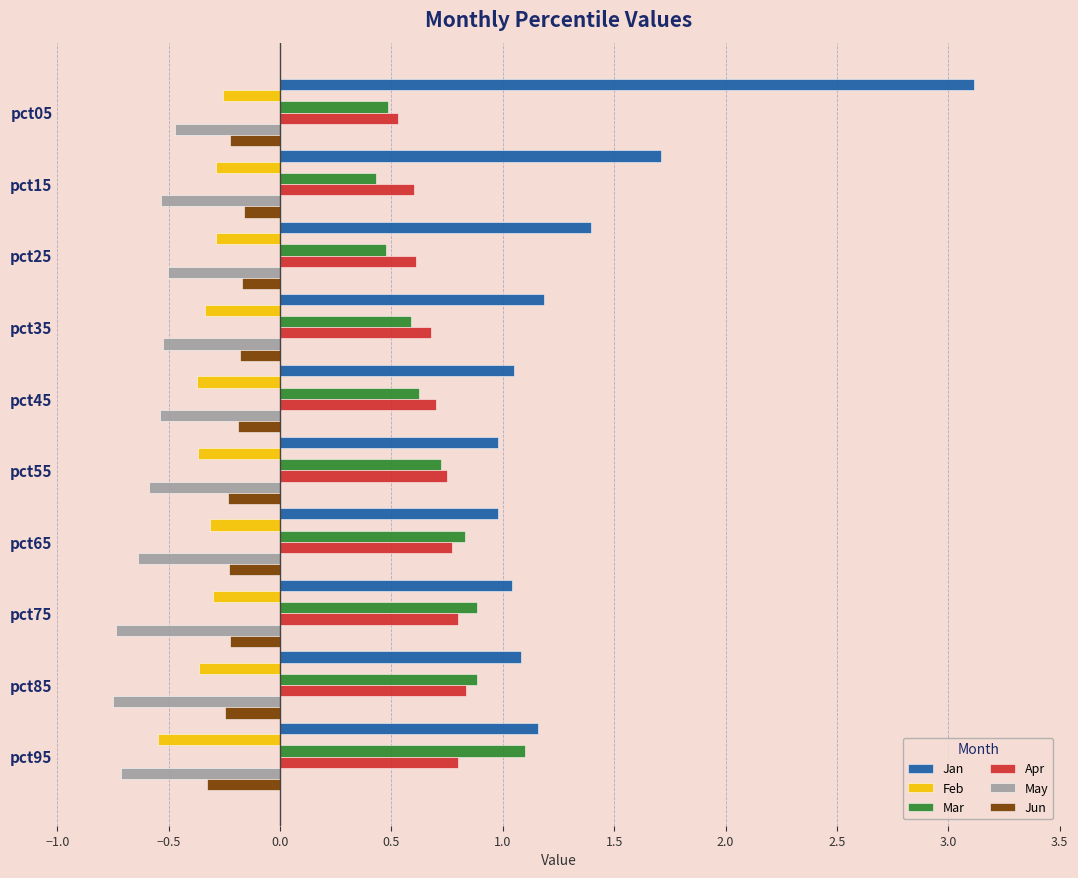

What is the difference between the highest and lowest values at pct55?

1.6